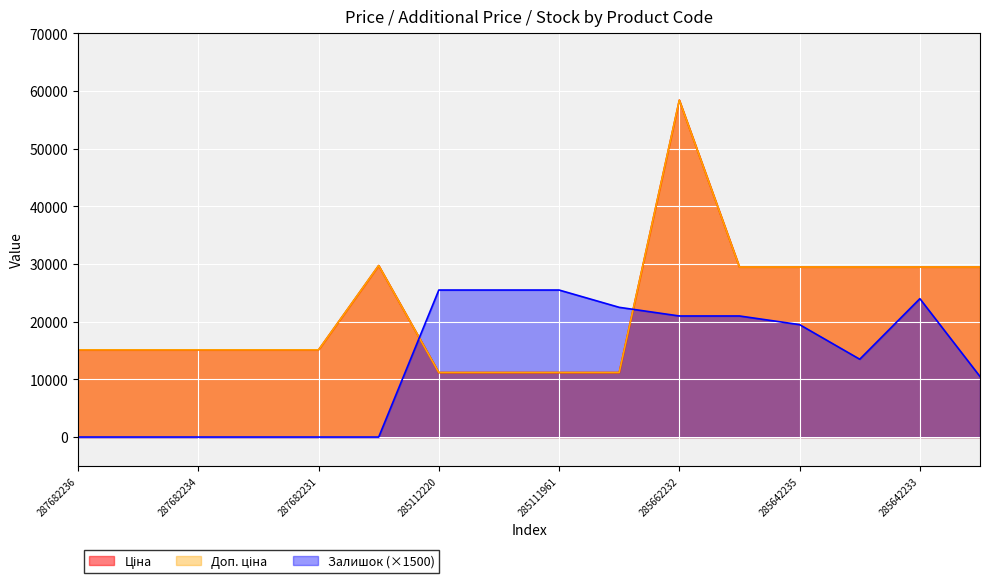

Reading right to left, what are all the values shown in this chart?

Ціна: 285642231=29491.5	285642233=29491.5	285642234=29491.5	285642235=29491.5	285642236=29491.5	285662232=58426.5	285111912=11188.2	285111961=11188.2	285112217=11188.2	285112220=11188.2	287702232=29747.2	287682231=15120.0	287682233=15120.0	287682234=15120.0	287682235=15120.0	287682236=15120.0
Доп. ціна: 285642231=29491.5	285642233=29491.5	285642234=29491.5	285642235=29491.5	285642236=29491.5	285662232=58426.5	285111912=11188.2	285111961=11188.2	285112217=11188.2	285112220=11188.2	287702232=29747.2	287682231=15120.0	287682233=15120.0	287682234=15120.0	287682235=15120.0	287682236=15120.0
Залишок: 285642231=10500.0	285642233=24000.0	285642234=13500.0	285642235=19500.0	285642236=21000.0	285662232=21000.0	285111912=22500.0	285111961=25500.0	285112217=25500.0	285112220=25500.0	287702232=0.0	287682231=0.0	287682233=0.0	287682234=0.0	287682235=0.0	287682236=0.0